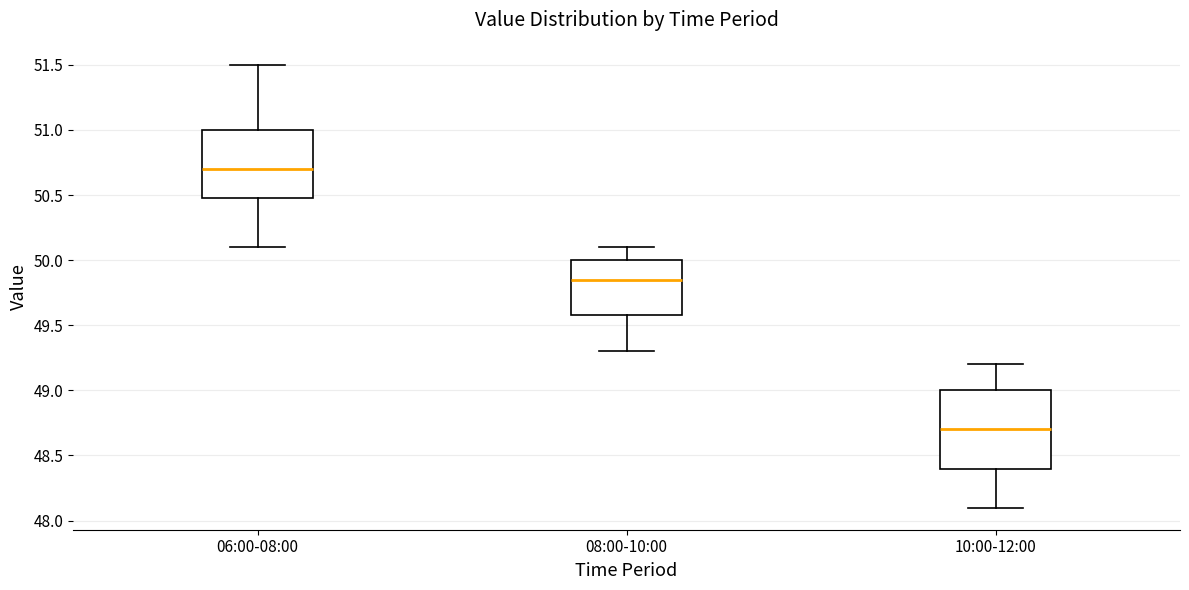

Which box's median line is the lowest?

10:00-12:00